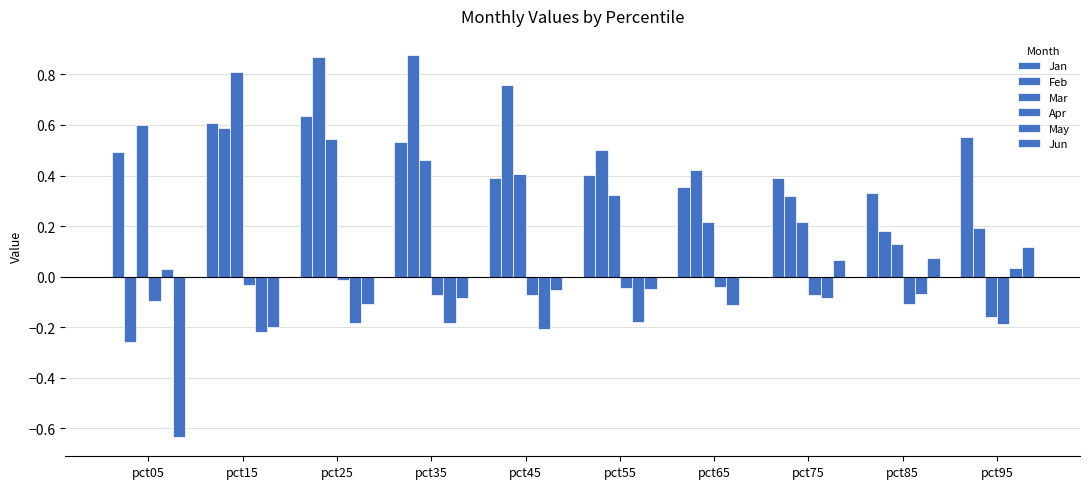

Which category has the highest value across all series?

pct35